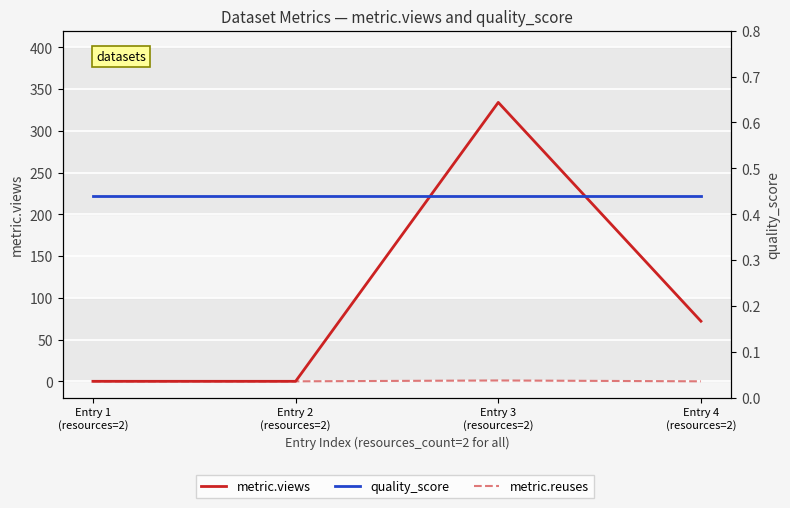

What is the label of the 3rd point from the right?

Entry 2
(resources=2)